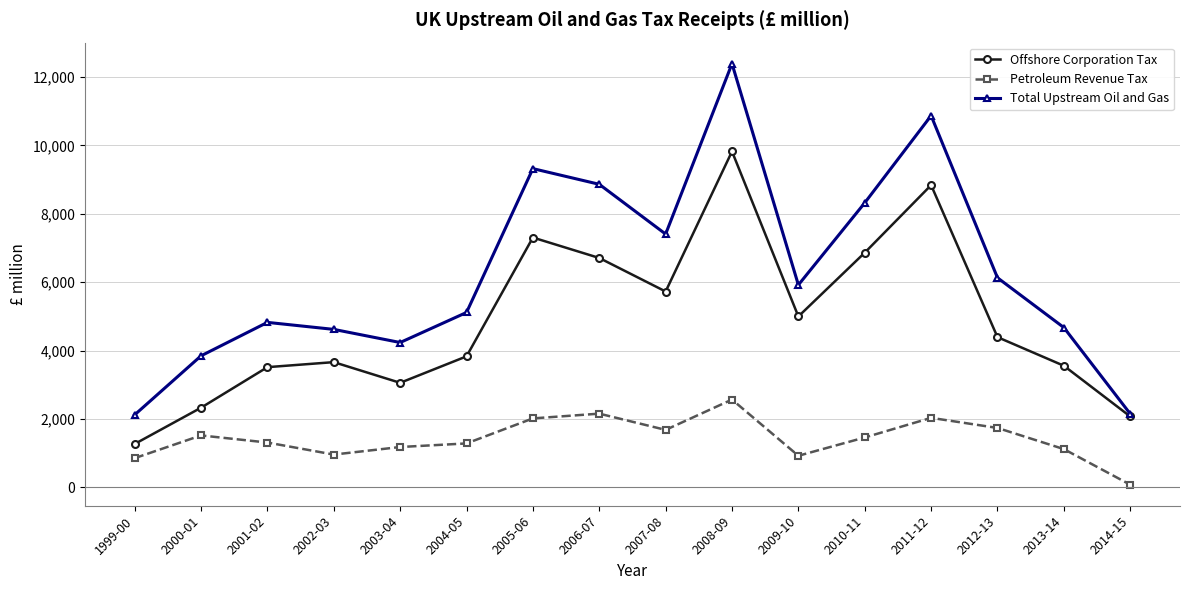

How many interior local peaks does the Offshore Corporation Tax series have?

4